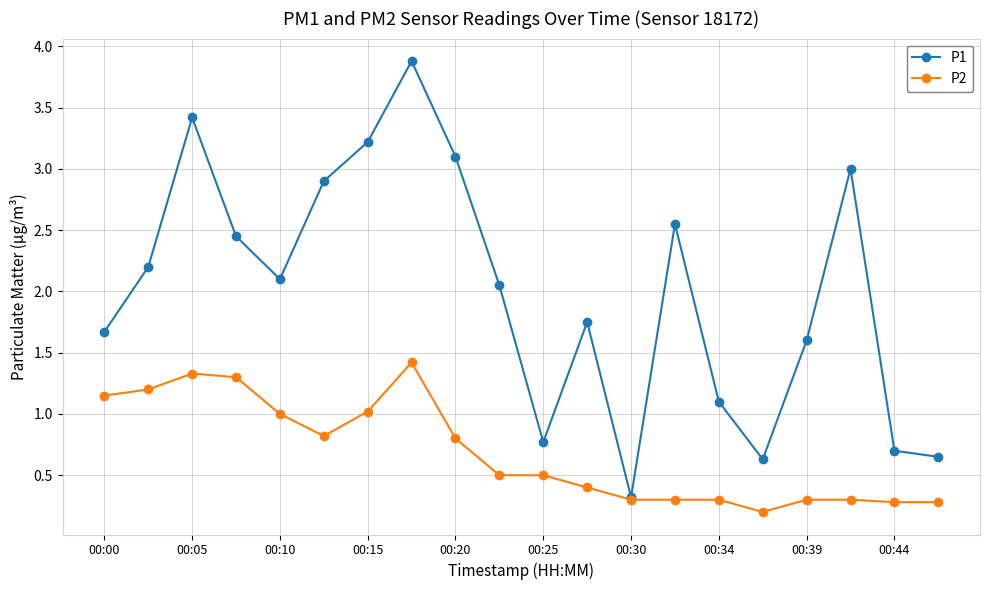

Rank the series by their maximum value, from lowest to highest.

P2, P1